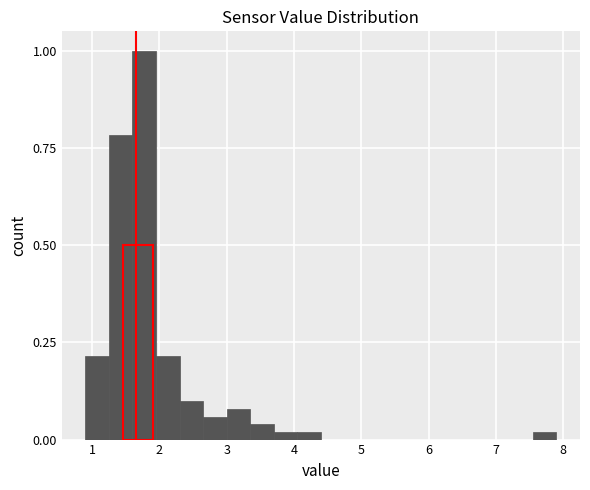

Around what value on the x-axis is the tallest bar? Give the approximate position of its centre, as read against the axis.

1.8